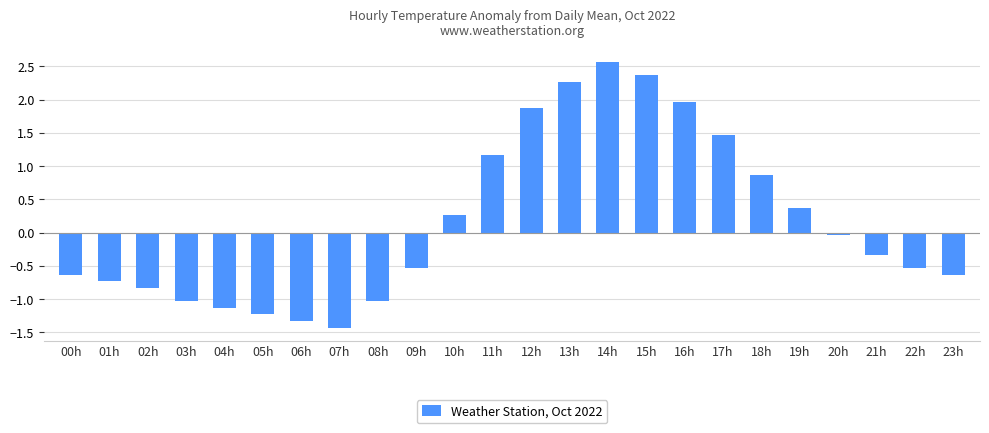

What is the change in value from 03h to 19h?

+1.4